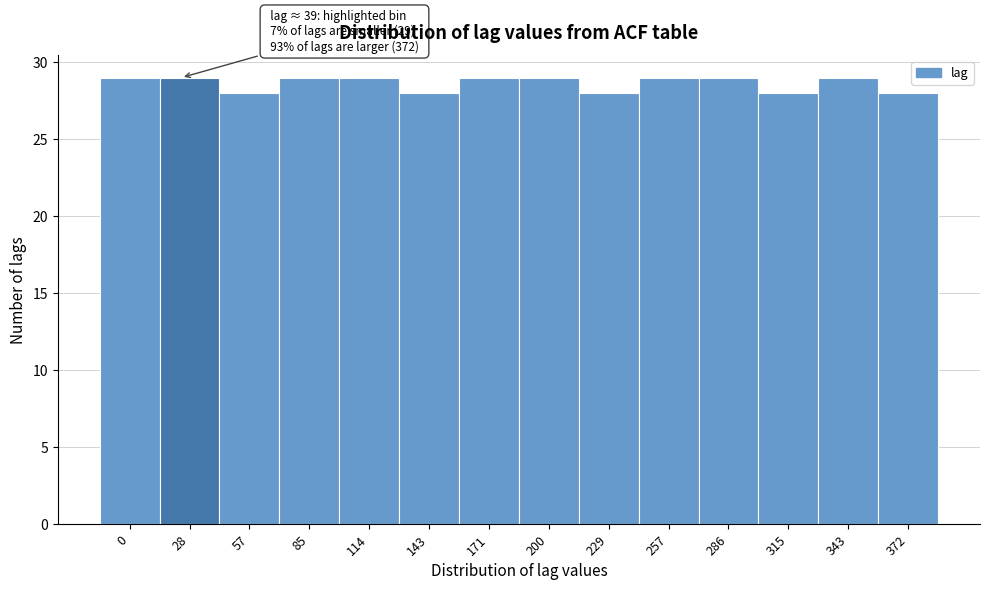

Reading right to left, transcribe all the data shown in this chart.

372=28	343=29	315=28	286=29	257=29	229=28	200=29	171=29	143=28	114=29	85=29	57=28	28=29	0=29